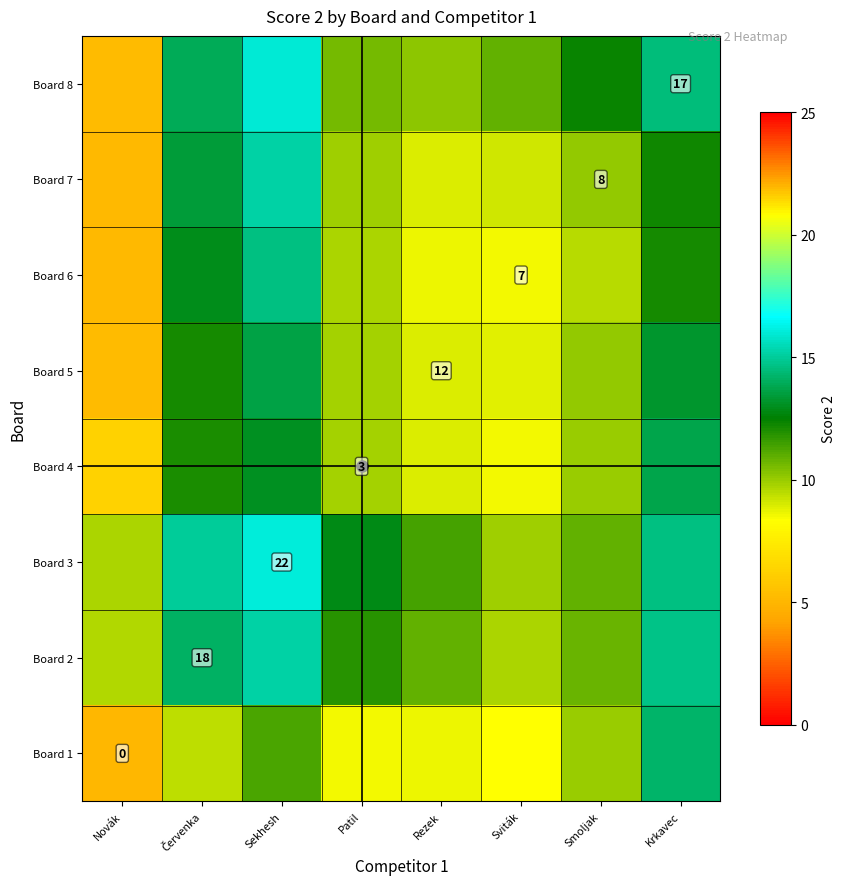

At Červenka, list the series in order from smallest to largest.

Board 1, Board 4, Board 5, Board 6, Board 7, Board 8, Board 2, Board 3